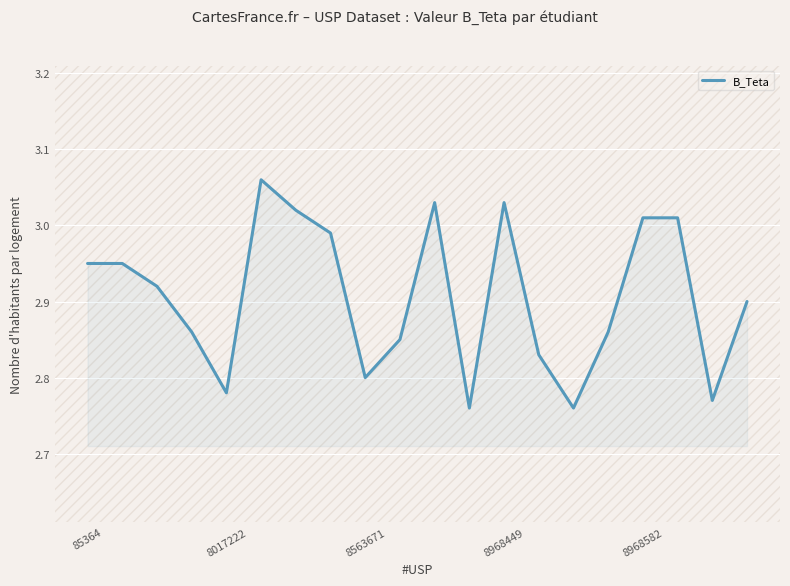

What is the minimum value shown in the chart?

2.8